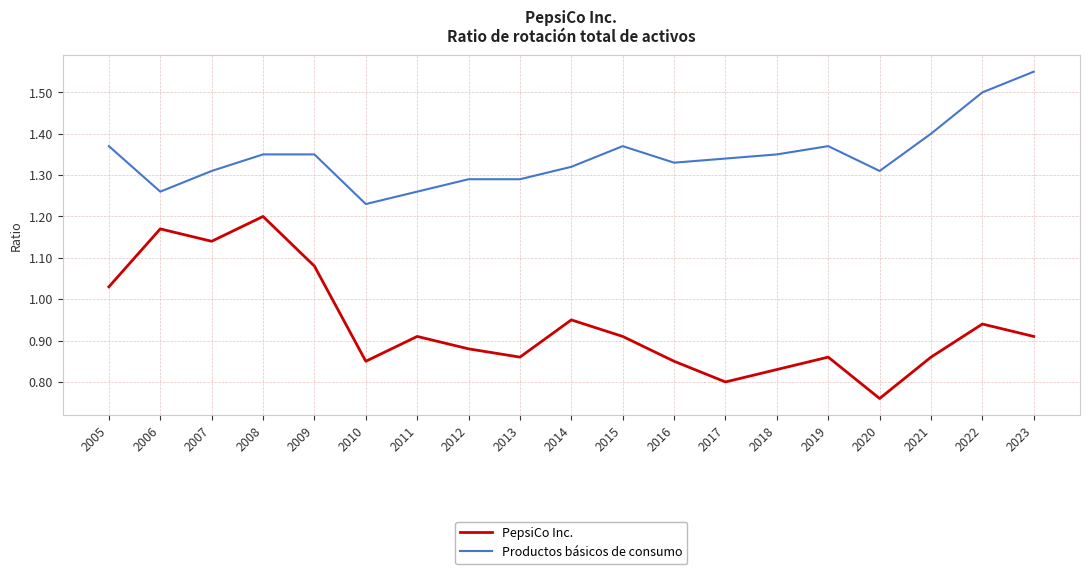

Which series has the largest total across all categories?

Productos básicos de consumo